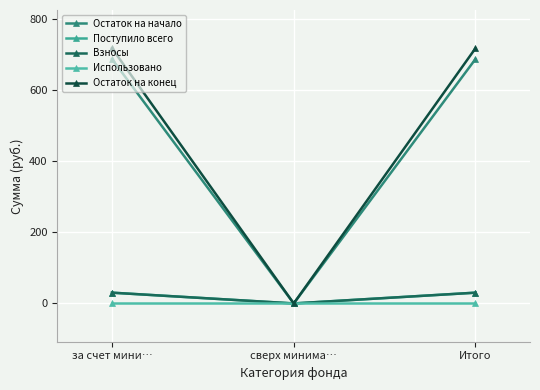

Does the chart have visible grid lines?

Yes